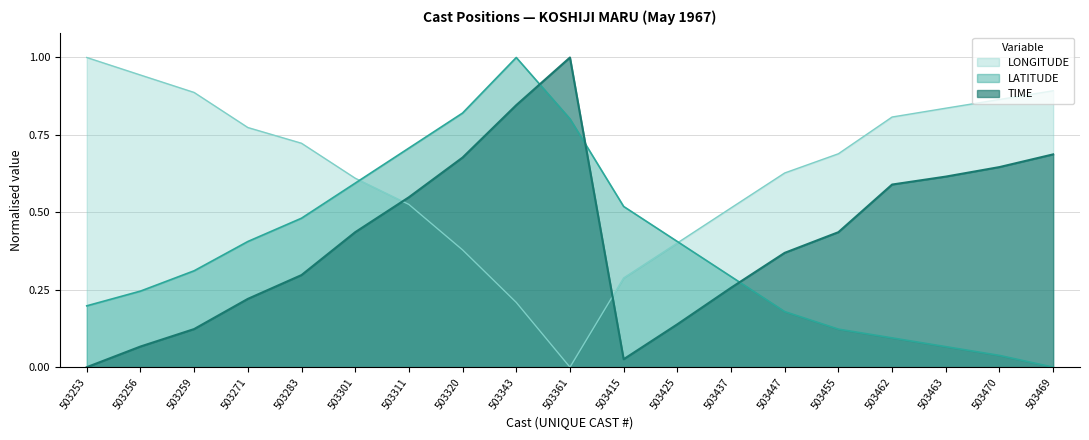

What is the difference between the maximum and minimum values in the LONGITUDE series?

1.0